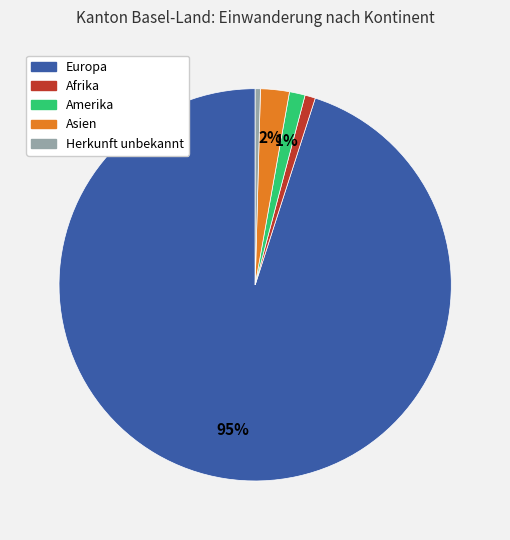

Between Herkunft unbekannt and Asien, which is larger?

Asien